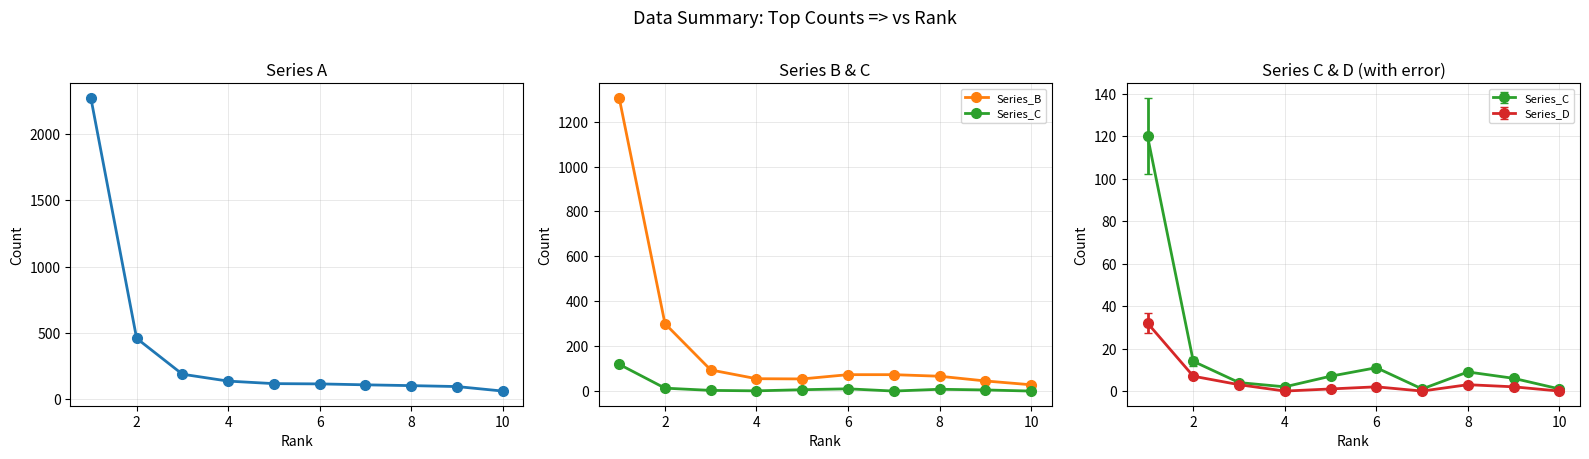

True or false: Series_B and Series_A cross at least once.

False